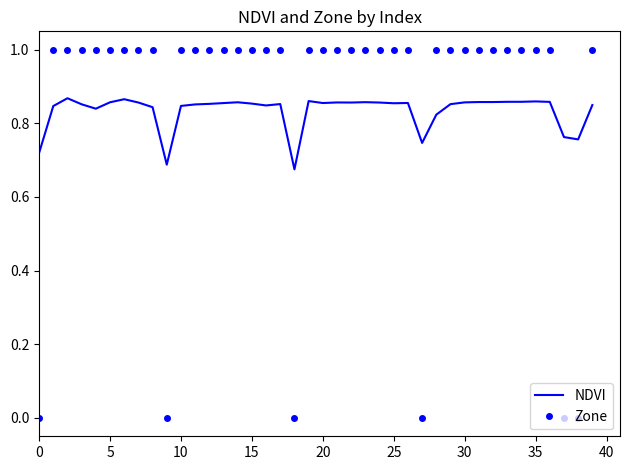

Which series has the largest range (max minus min)?

Zone